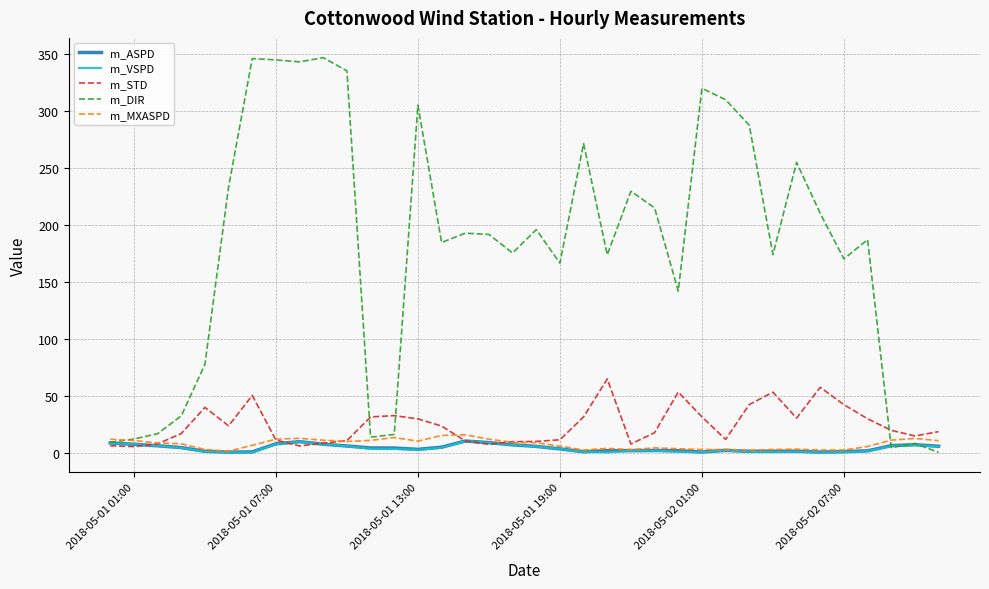

Which series has the largest range (max minus min)?

m_DIR